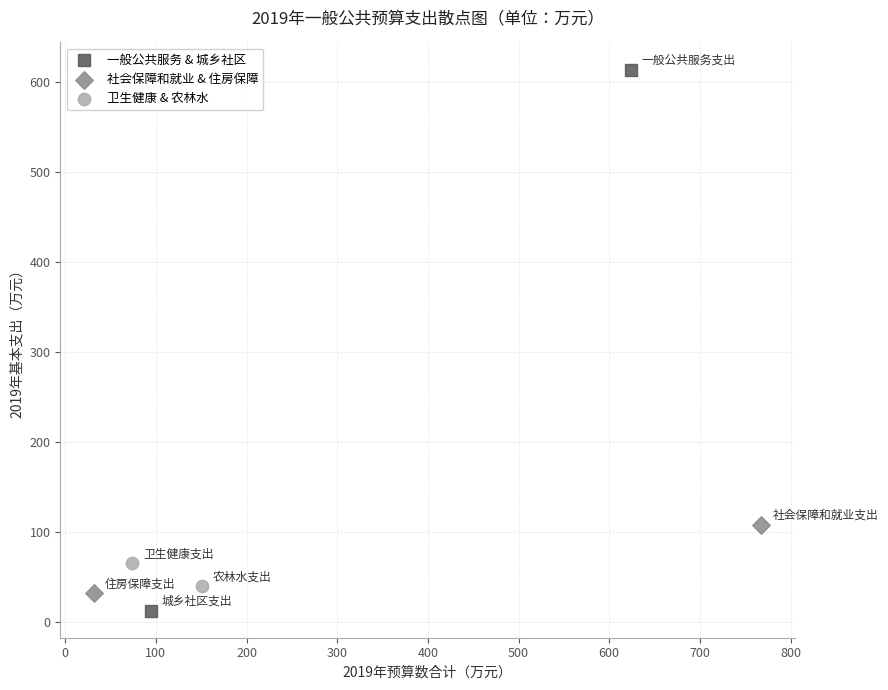

Which series contains the lowest Y value?

一般公共服务 & 城乡社区